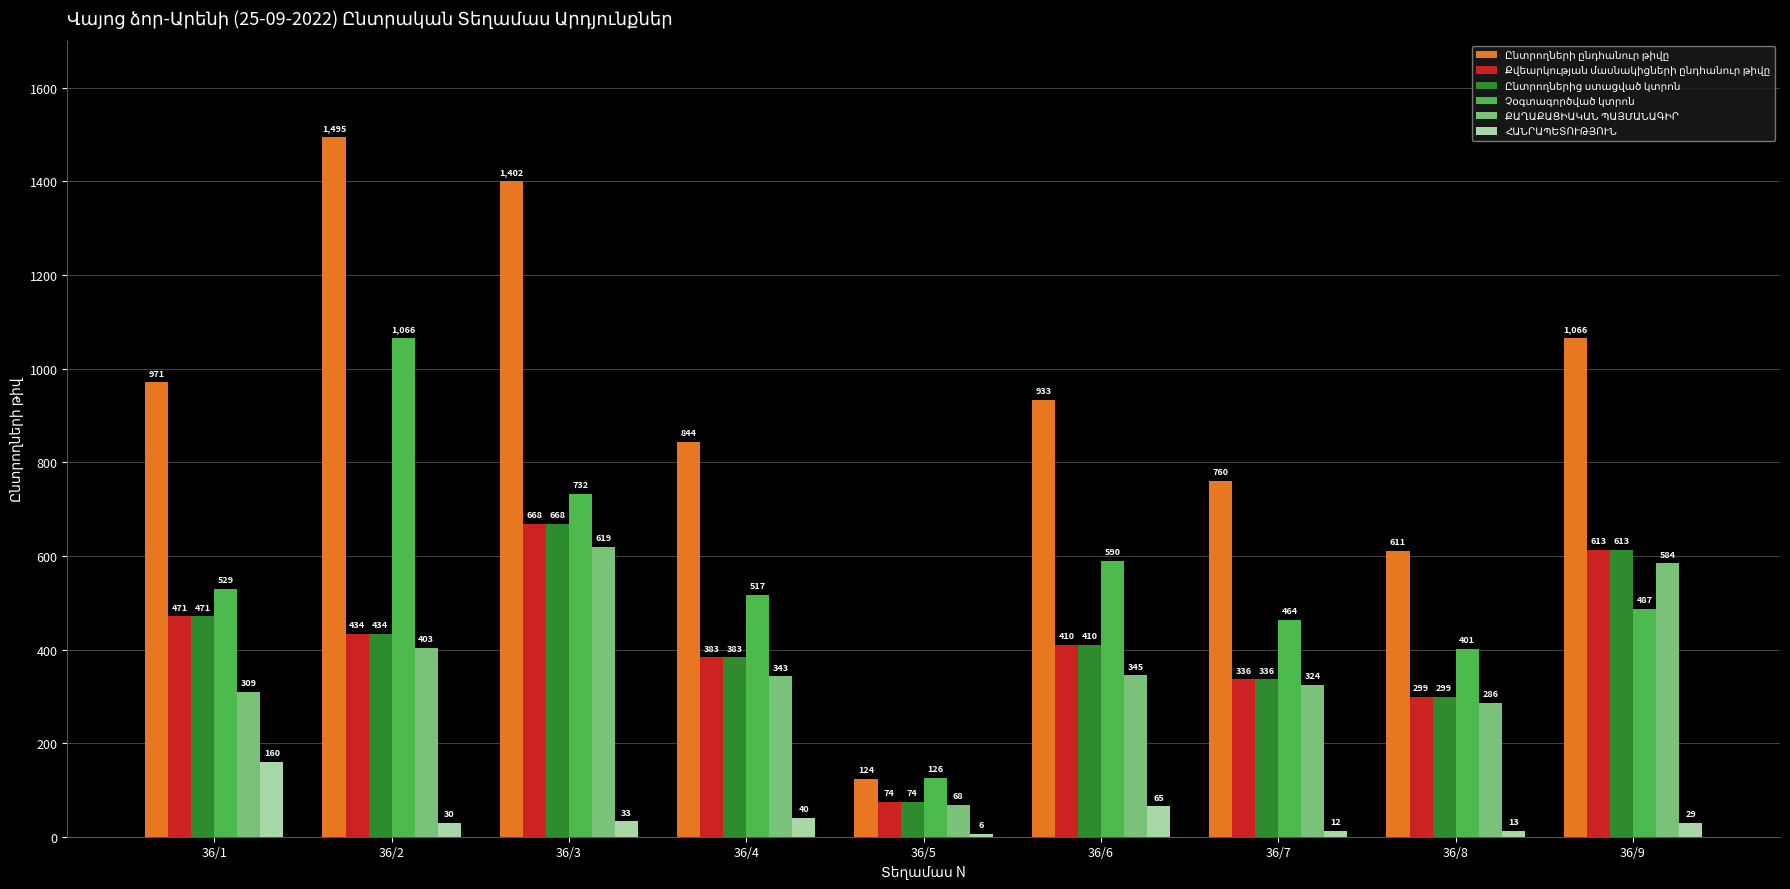

What is the spread (max minus min) of values at 36/1?

811